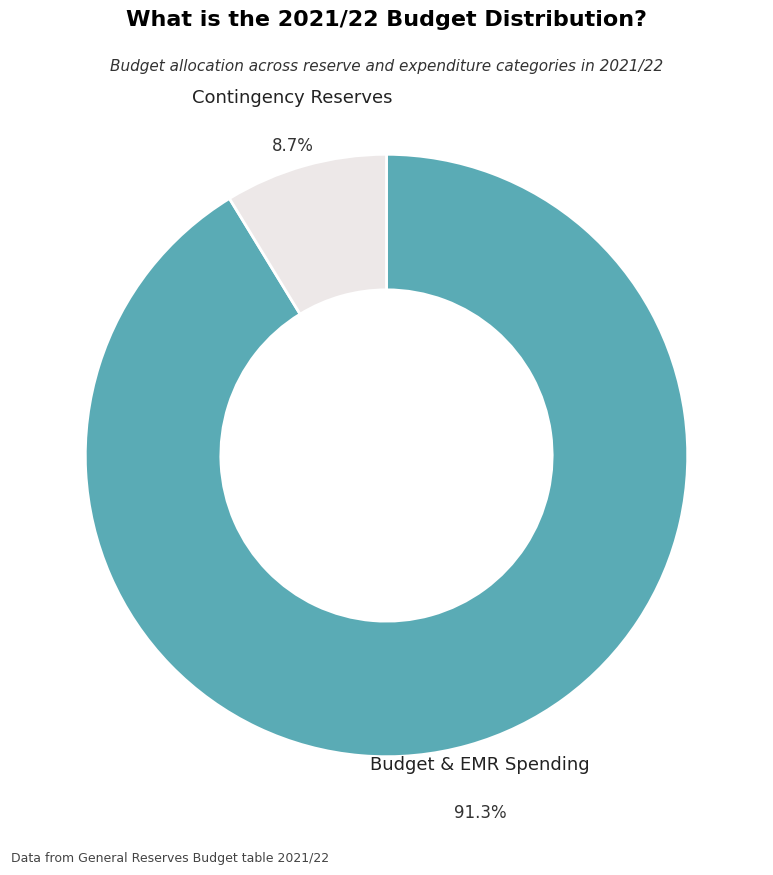

Is there any slice that represents more than half of the pie?

Yes